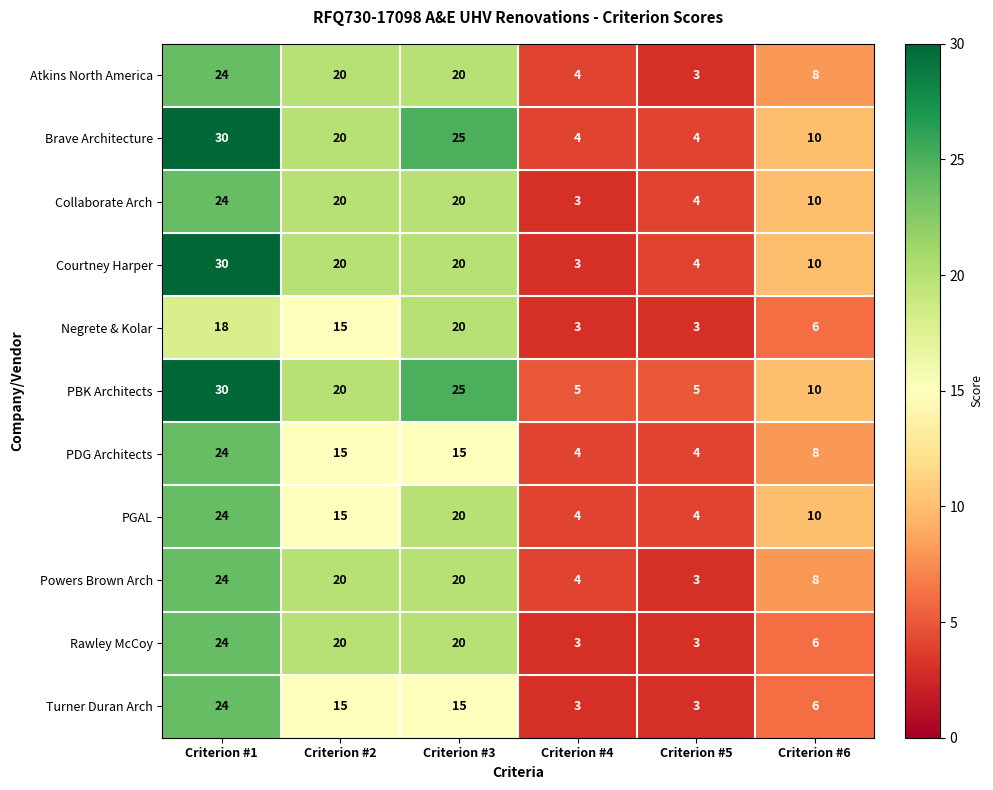

True or false: PBK Architects has a value of 5 at Criterion #2.

False